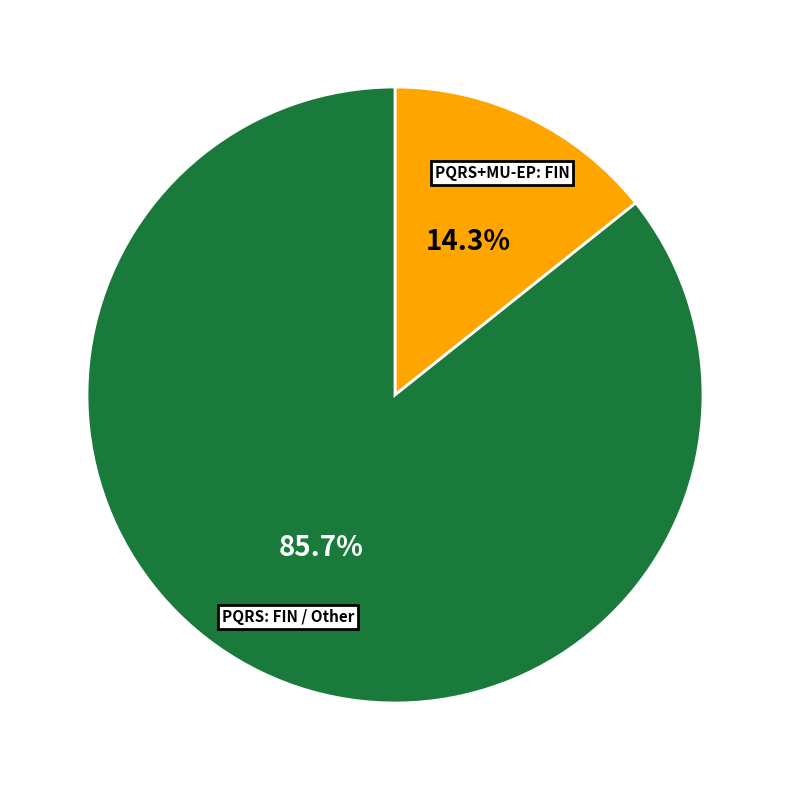

Does any single category account for the majority?

Yes